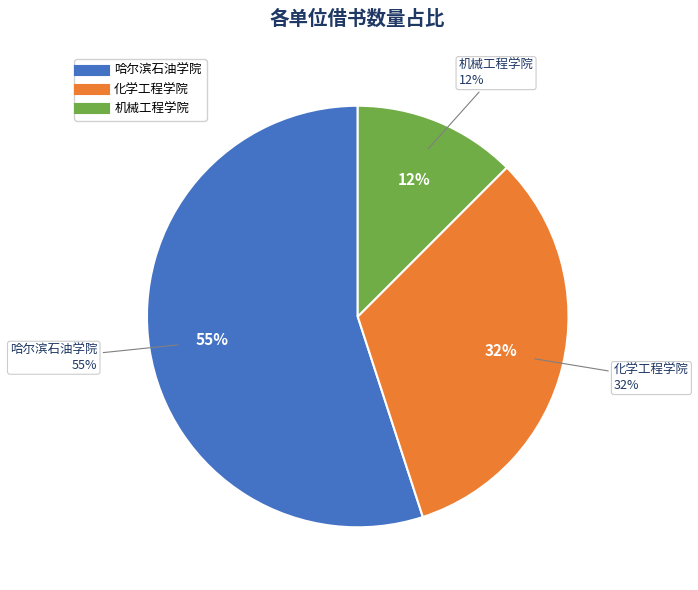

What is the largest slice in the pie chart?

哈尔滨石油学院